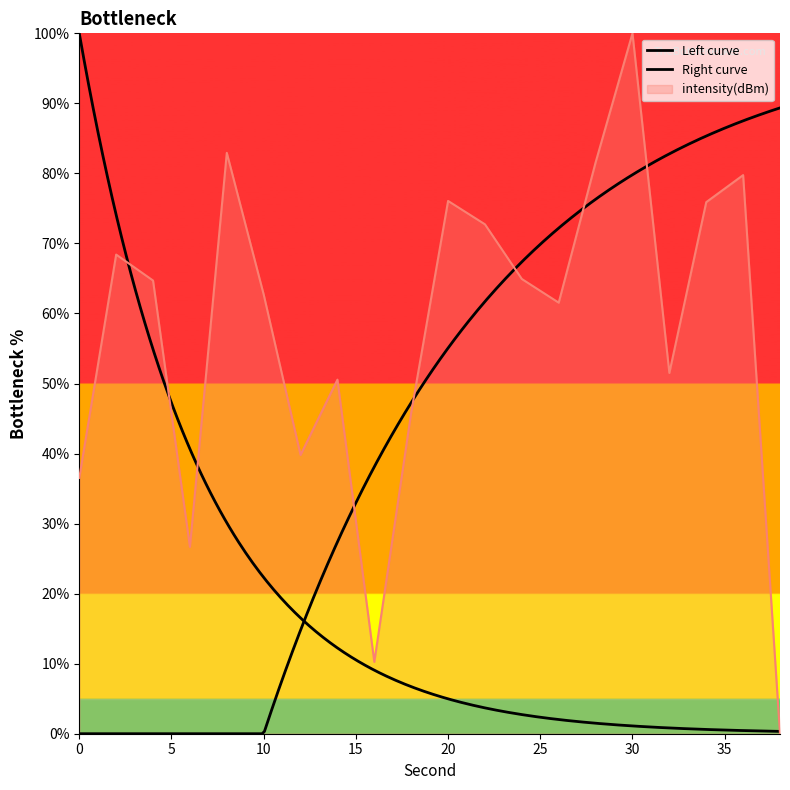

Count the number of values greater than 64.

10